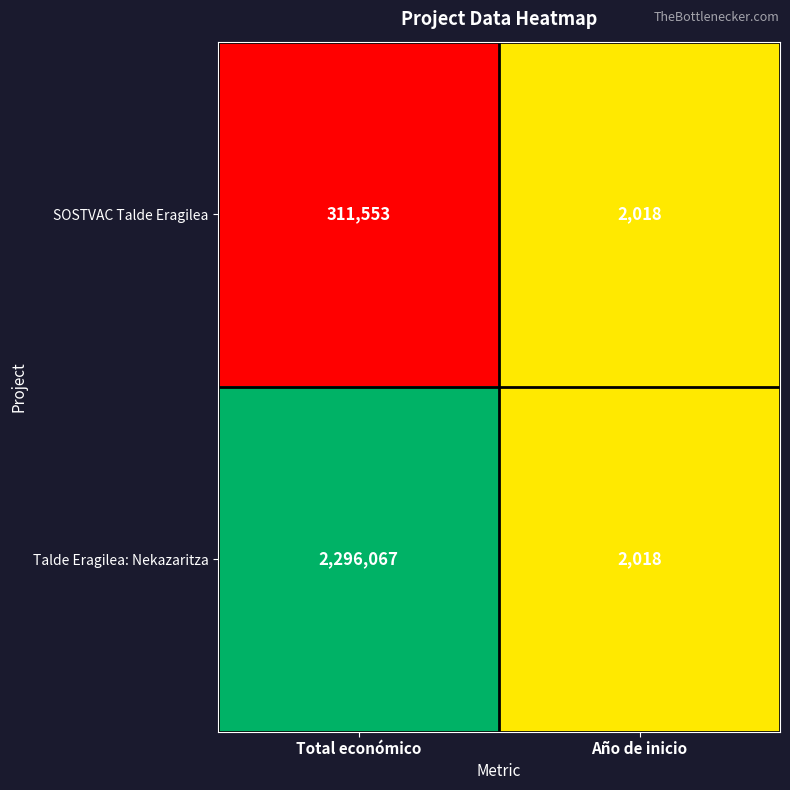

List the series in order of their overall mean, highest first.

Talde Eragilea: Nekazaritza, SOSTVAC Talde Eragilea